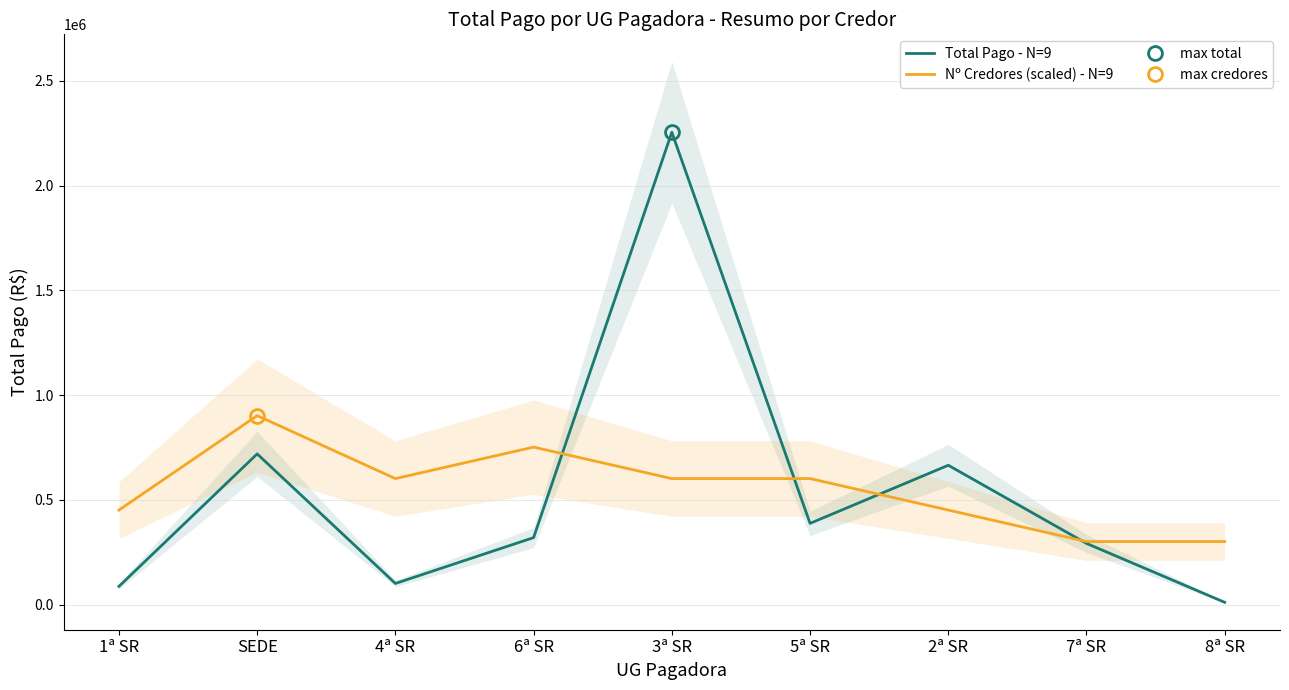

How many interior local peaks does the Nº Credores (scaled) - N=9 series have?

2